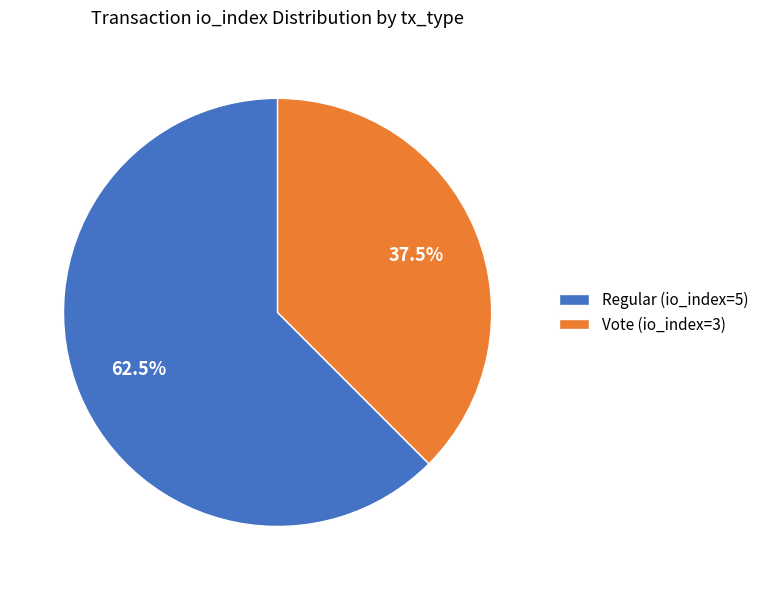

How many segments does this pie chart have?

2